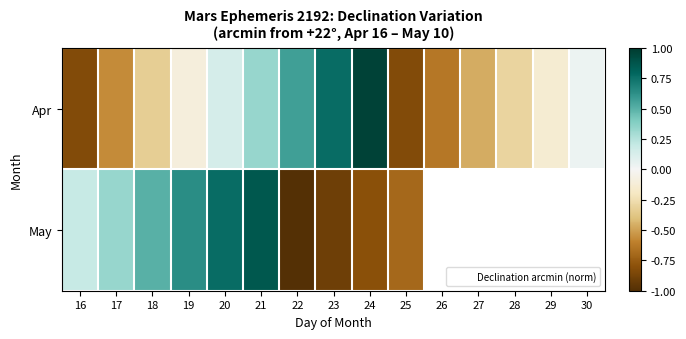

Rank the series by their maximum value, from highest to lowest.

Apr, May